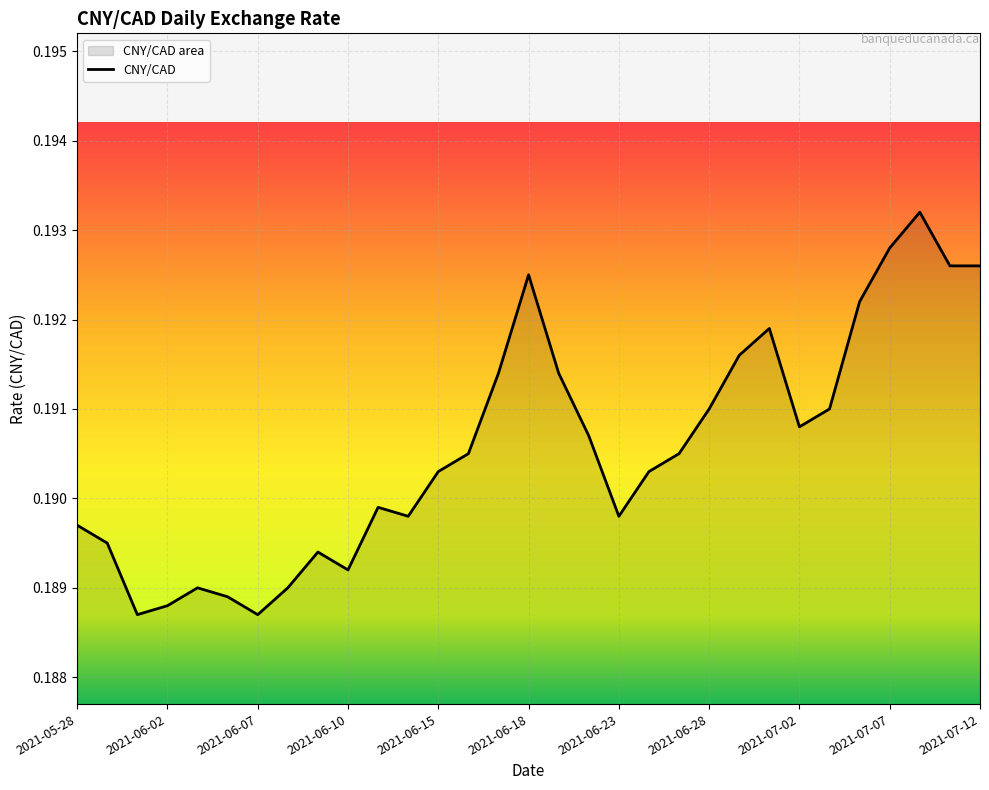

Which category has the lowest value across all series?

2021-06-01